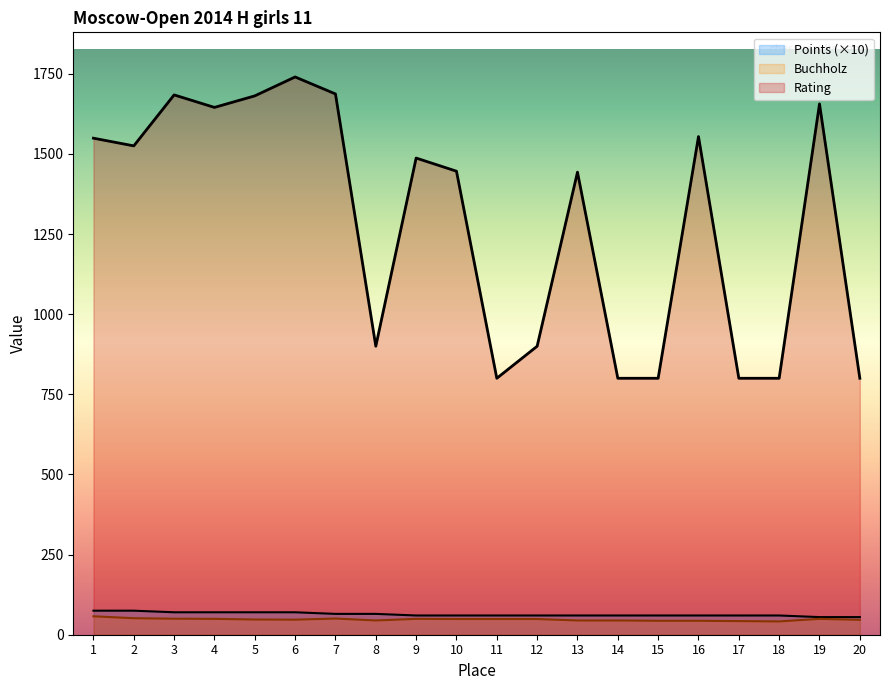

What is the difference between the second highest and minimum values in the Buchholz series?

10.0